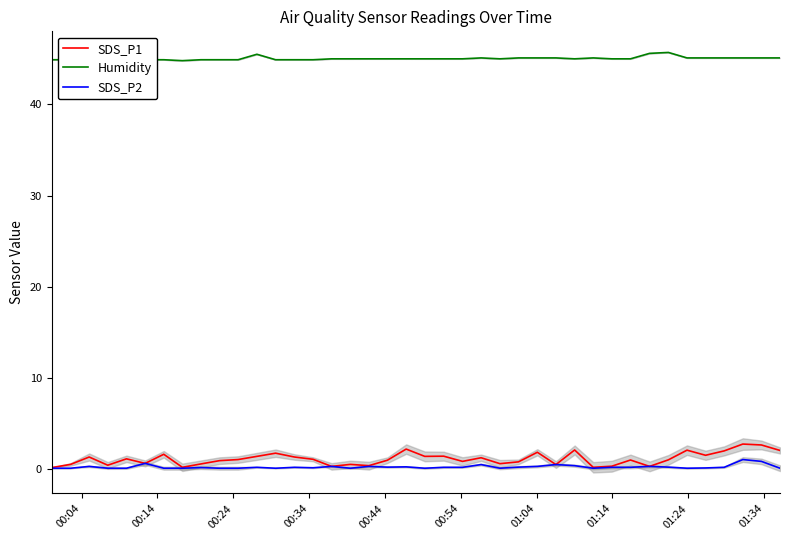

True or false: SDS_P2 and Humidity intersect in this chart.

False